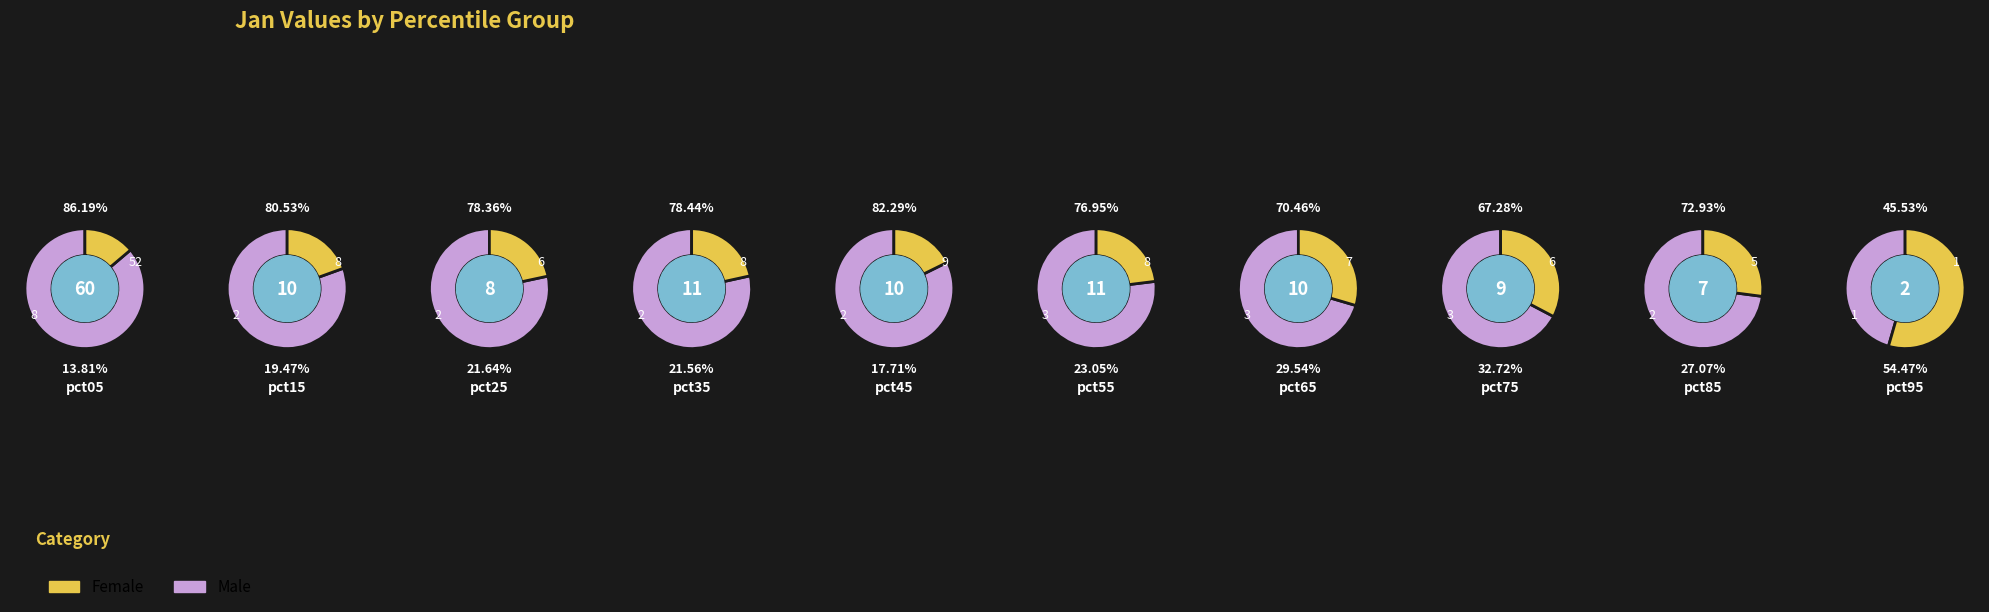

To the nearest percent, what percentage of the pie is 2?

6%